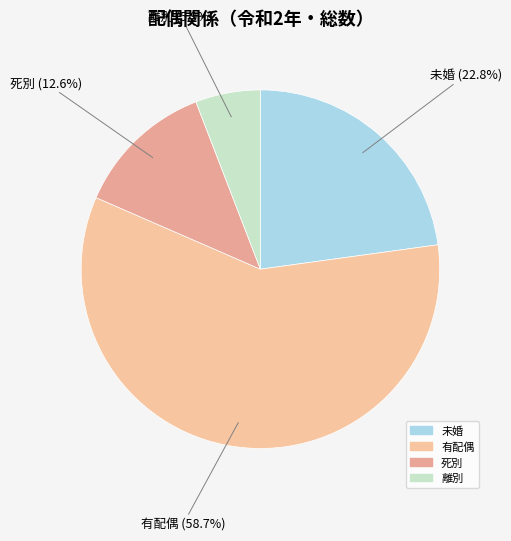

What percentage do 有配偶 and 死別 together represent?

71.3%